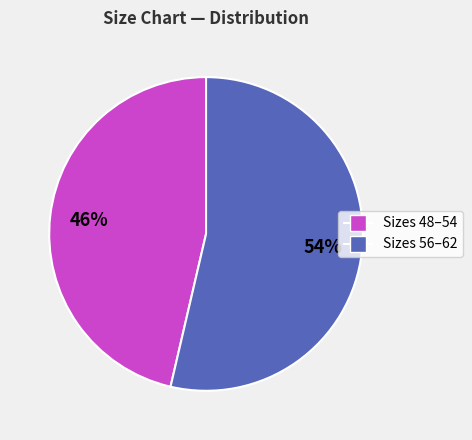

Is the sum of Sizes 56–62 and Sizes 48–54 greater than half?

Yes